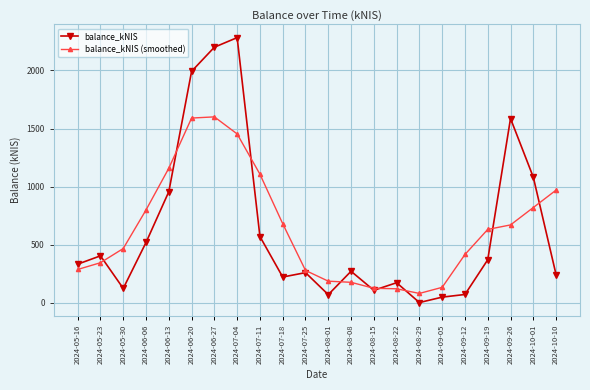

What is the difference between the highest and lowest values at 2024-06-13?

202.1